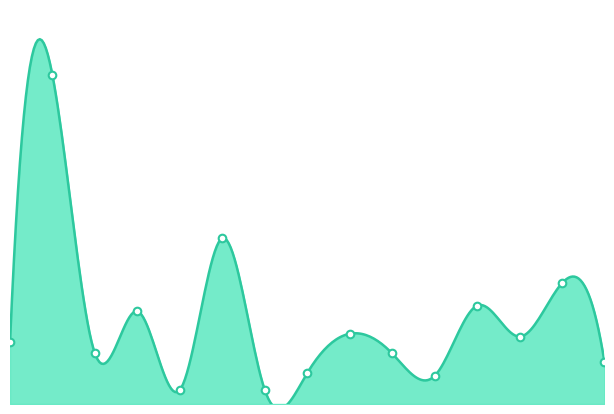

Which has a higher value, SD NEGERI 06 NANGA SEBERUANG or SD NEGERI 09 NANGA BIAN?

SD NEGERI 09 NANGA BIAN